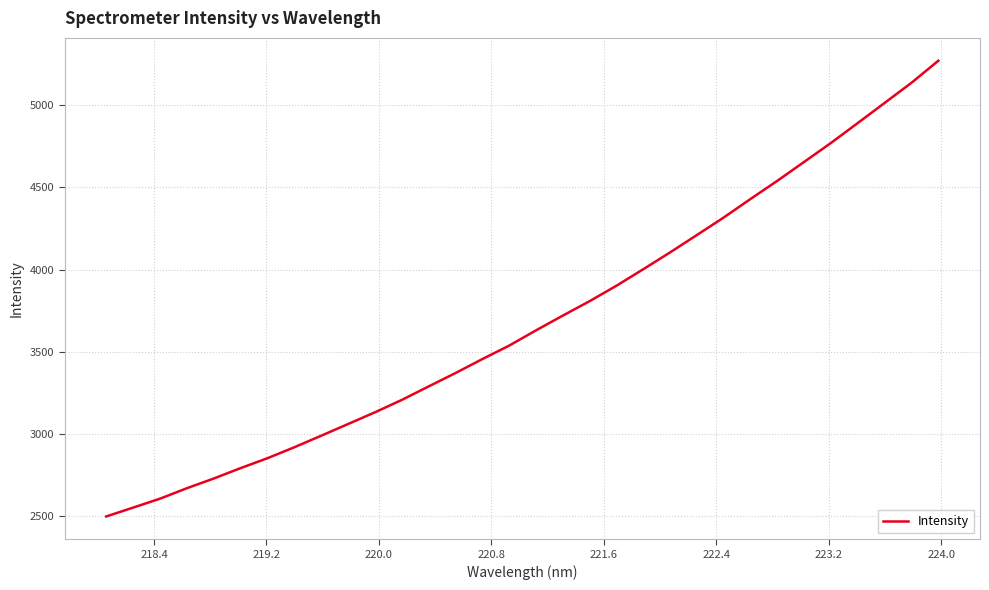

What is the greatest value displayed?

5270.2